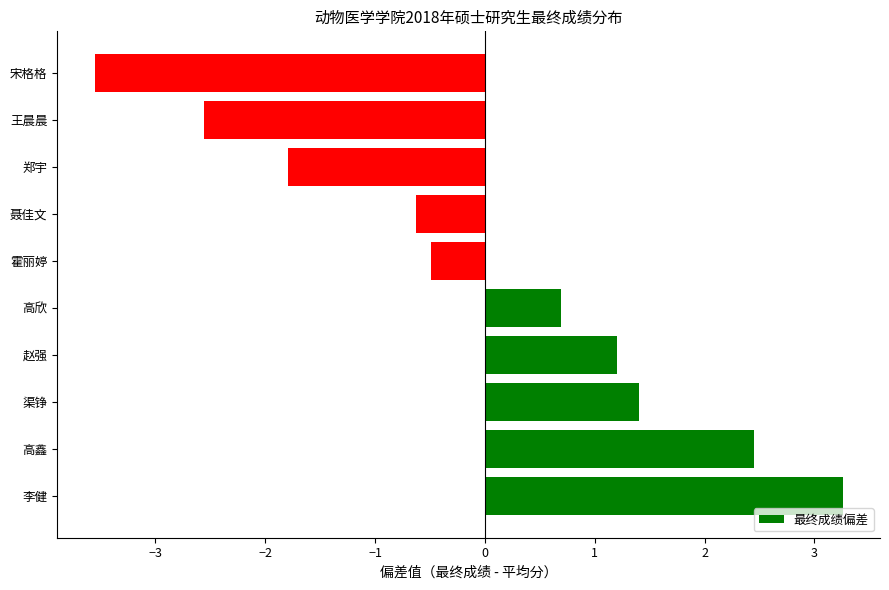

Which category has the lowest value across all series?

宋格格